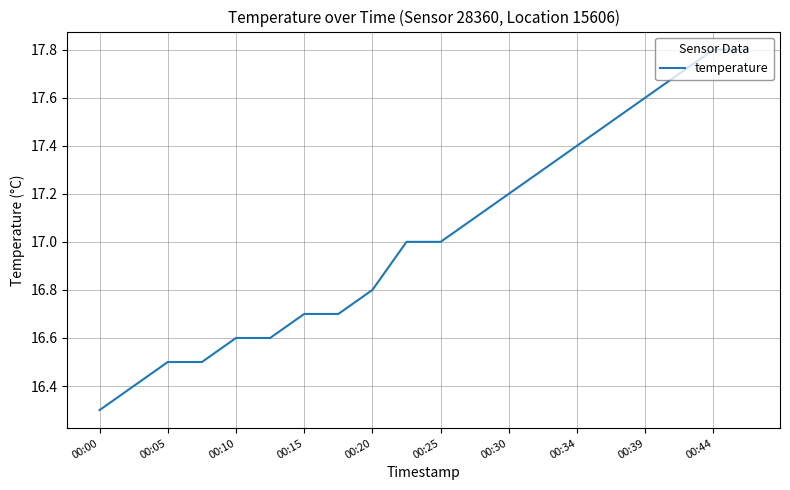

What is the difference between the maximum and minimum values?

1.5